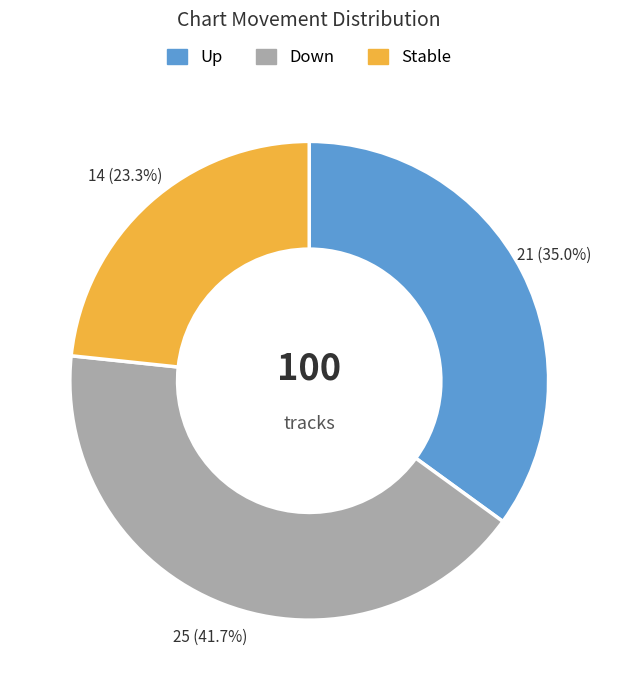

What is the ratio of the value at Up to the value at Stable?

1.5